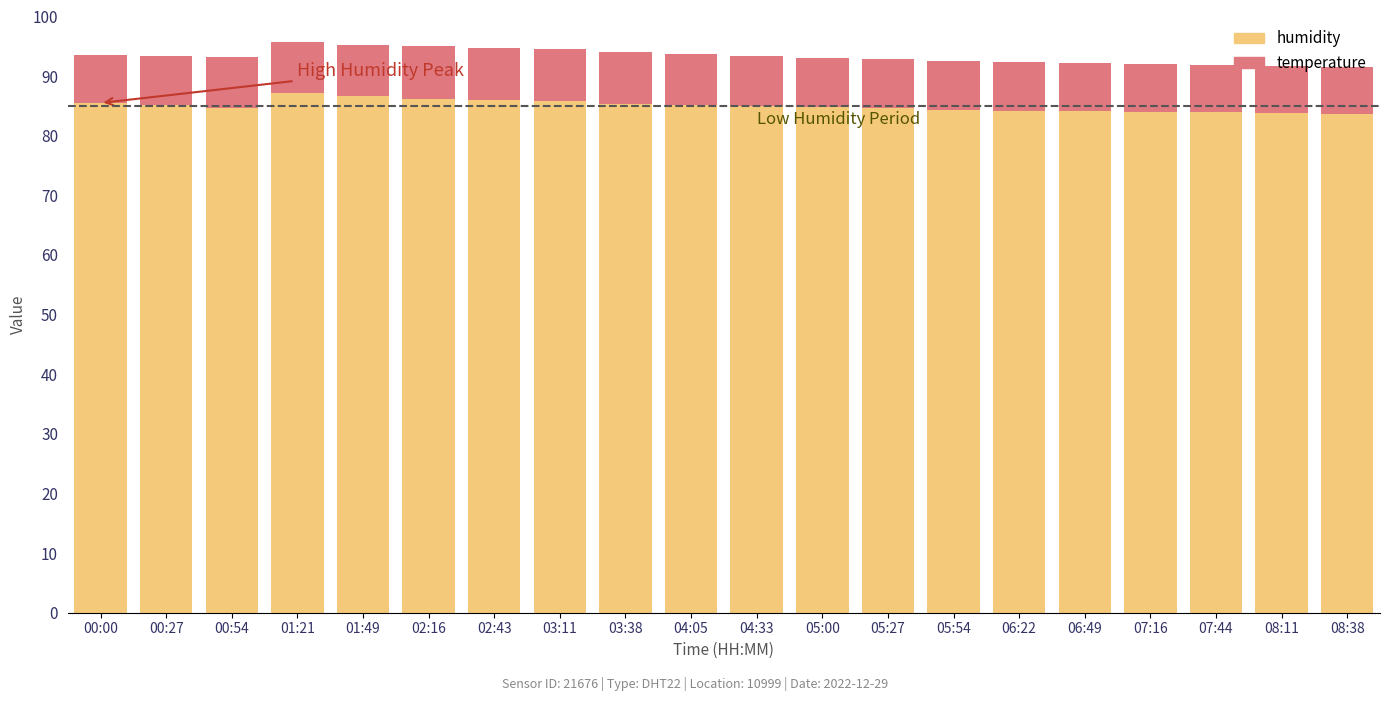

True or false: humidity has a value of 84.1 at 06:49.

True